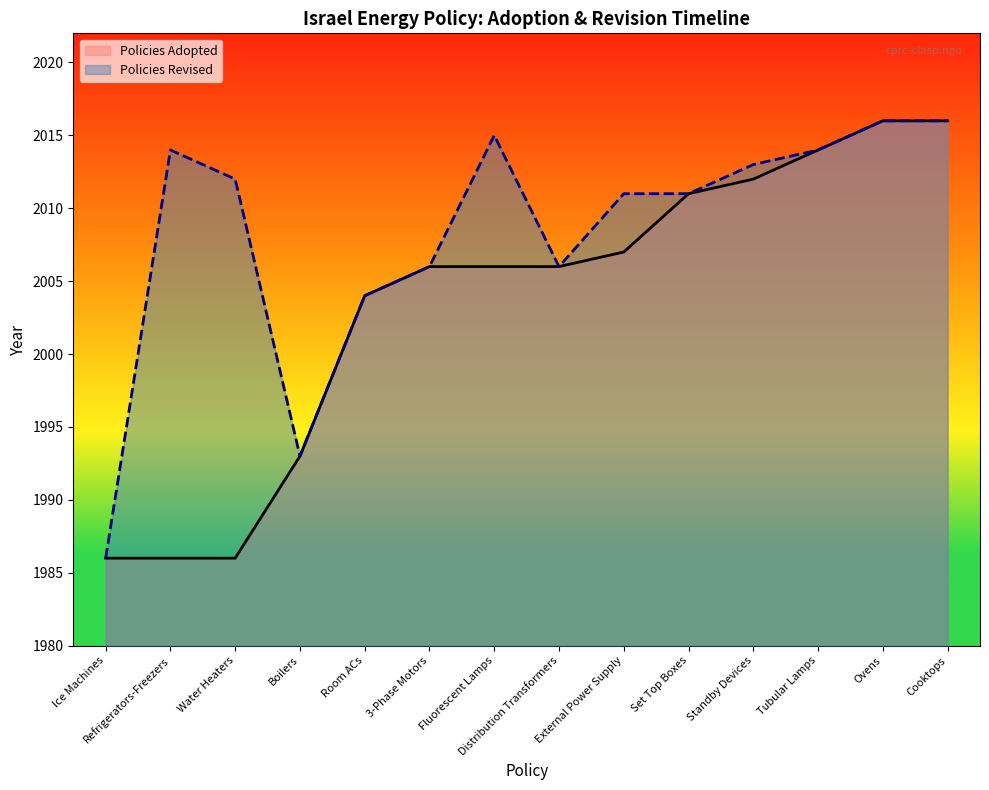

True or false: the data shows 3253 at Boilers.

False